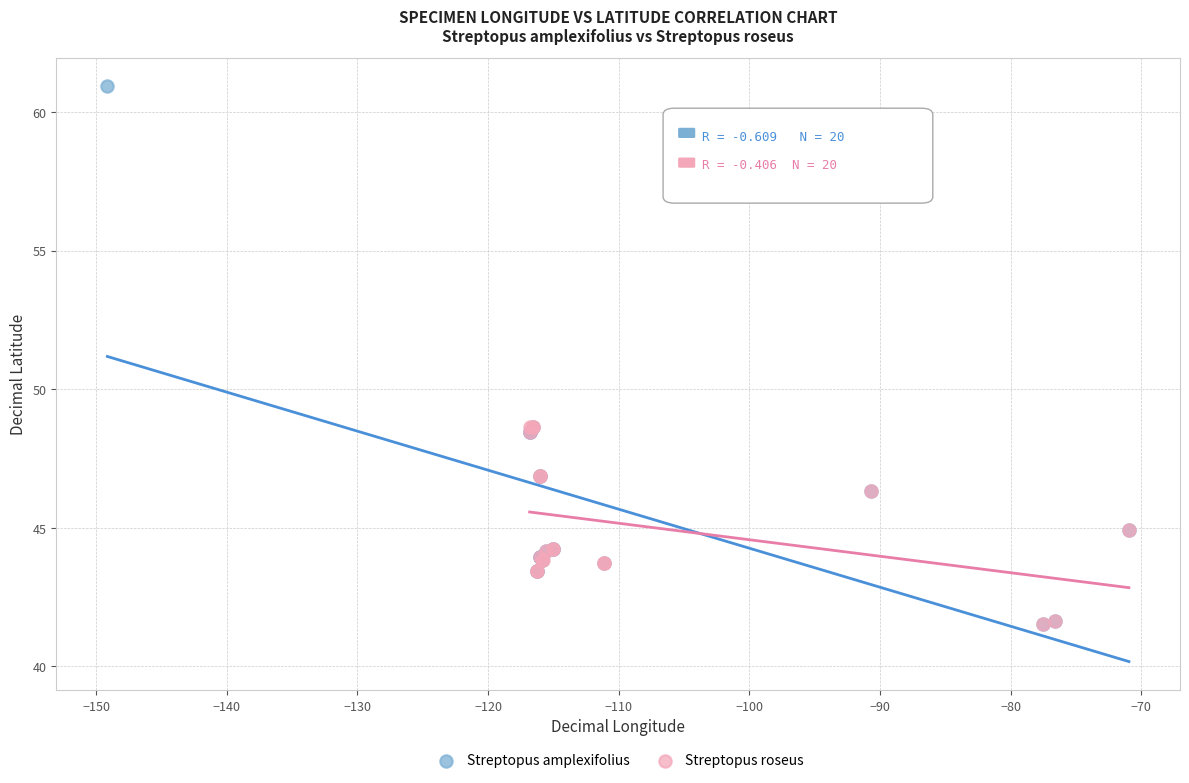

Which series contains the highest Y value?

Streptopus amplexifolius